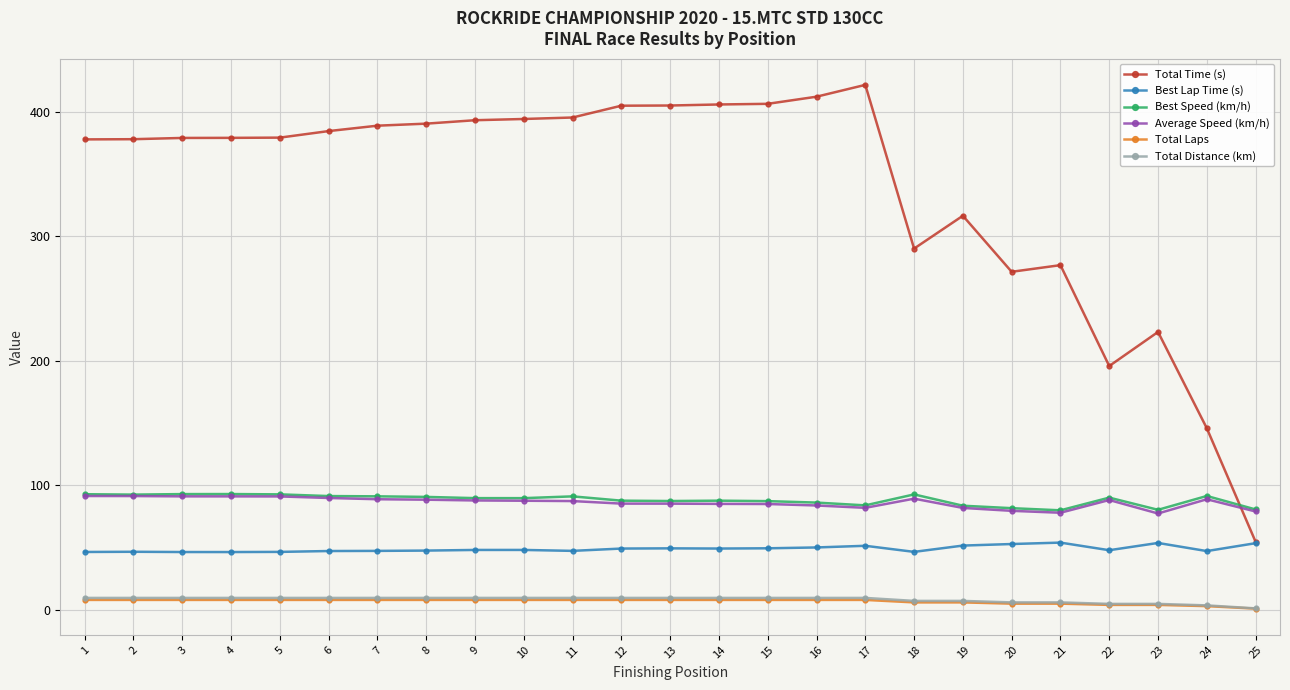

True or false: Best Speed (km/h) and Total Laps intersect in this chart.

False